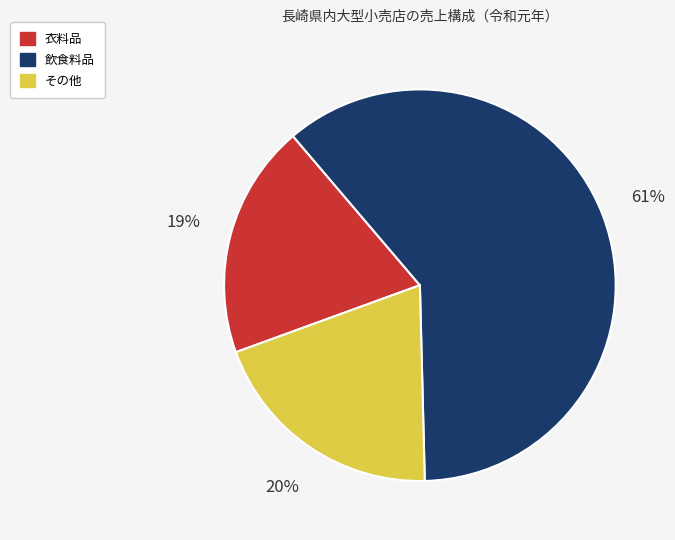

The その他 slice represents 13% of the pie. True or false?

False